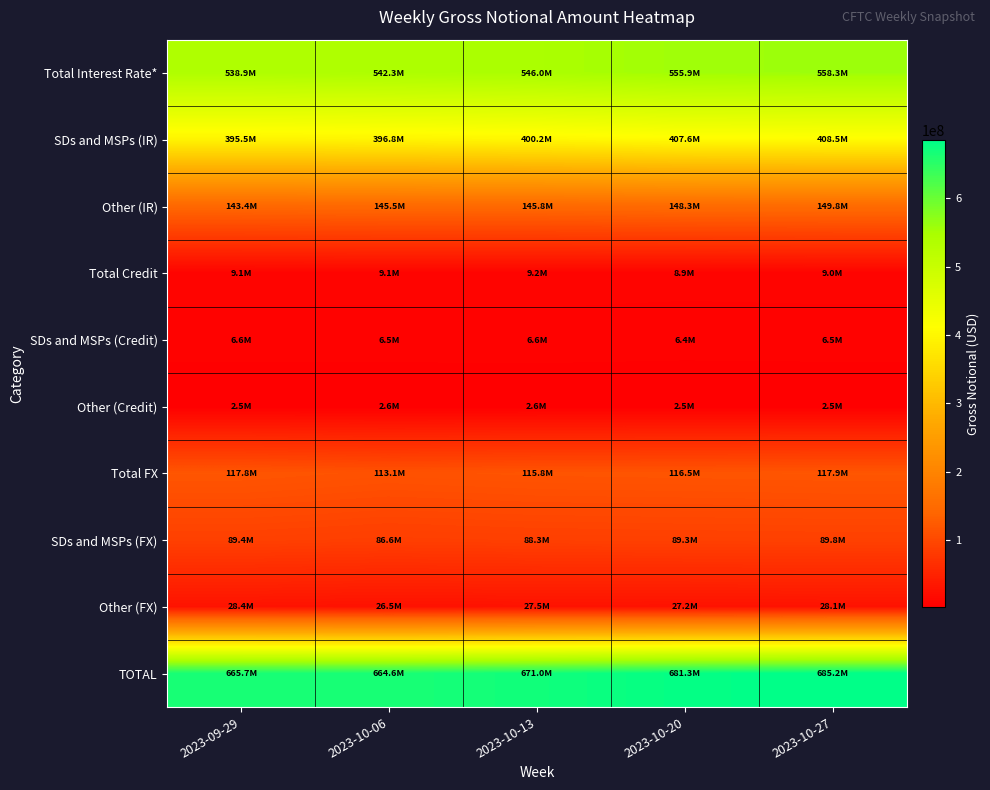

Which series changed the most between 2023-09-29 and 2023-10-06?

Total FX